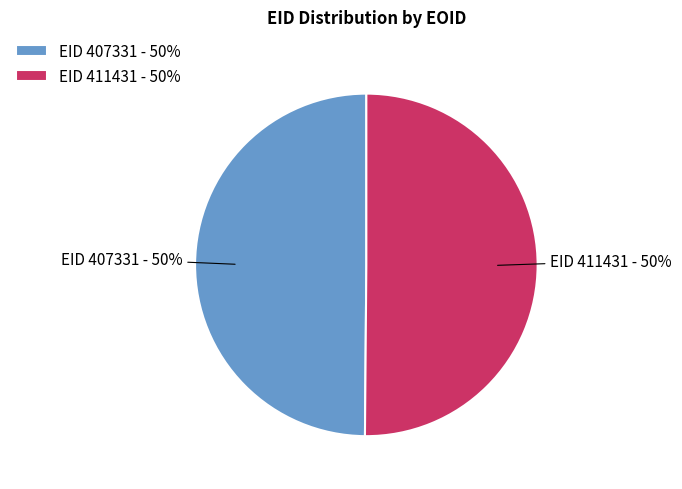

True or false: EID 411431 - 50% accounts for 50% of the total.

True